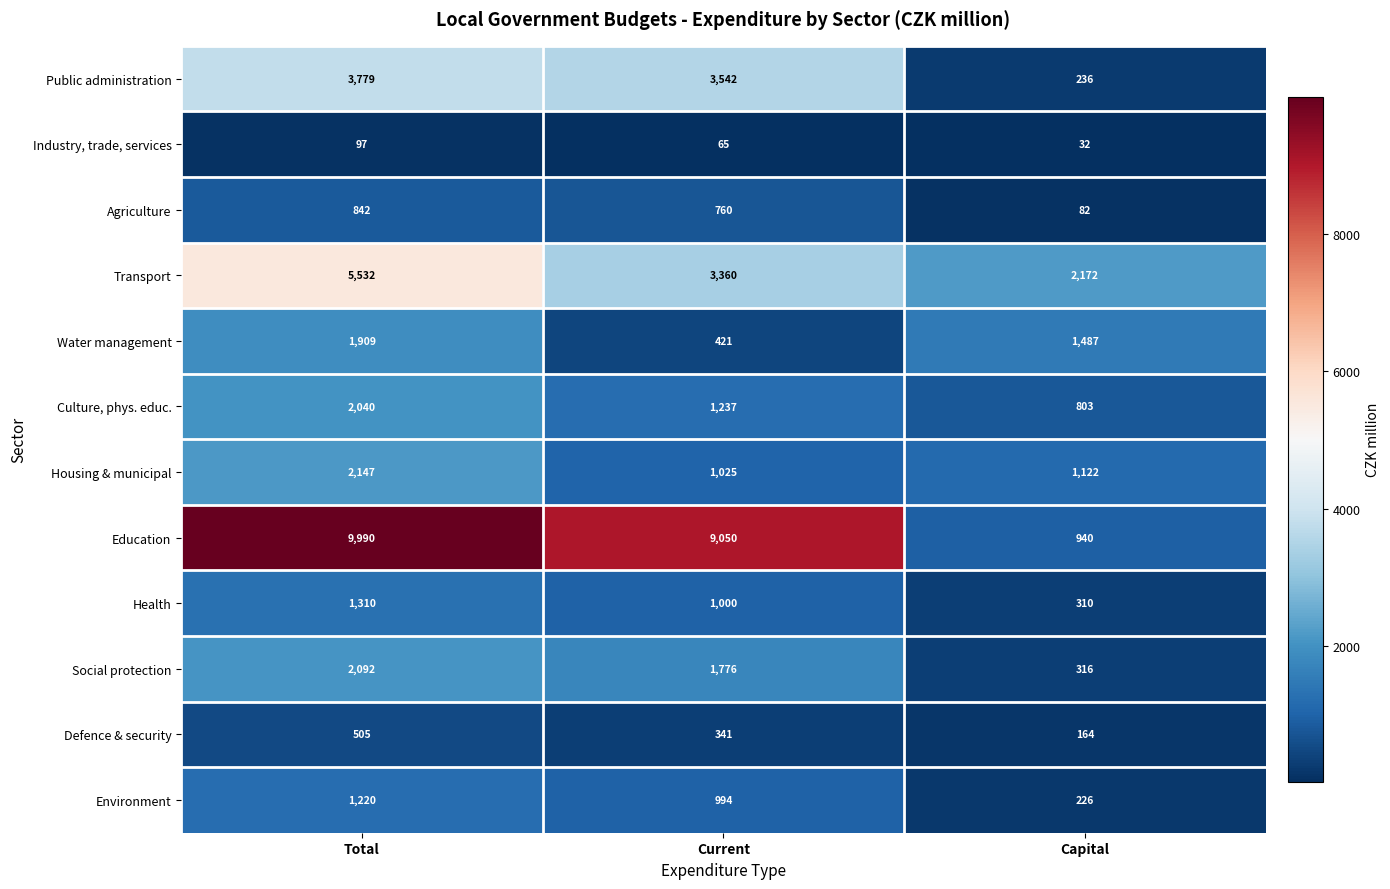

At which label does Water management first exceed 1487?

Total